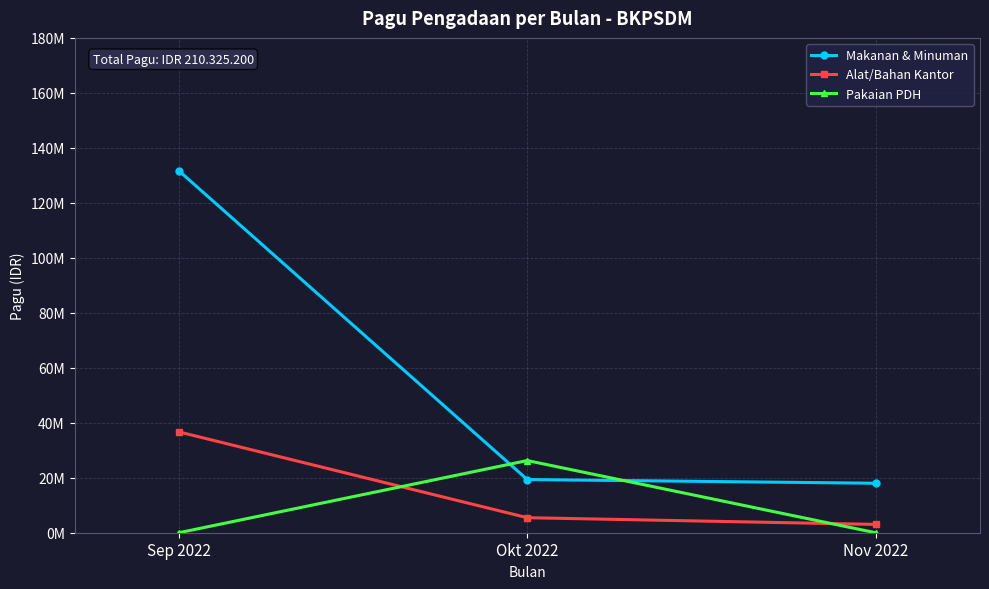

Between Nov 2022 and Okt 2022, which is larger?

Okt 2022